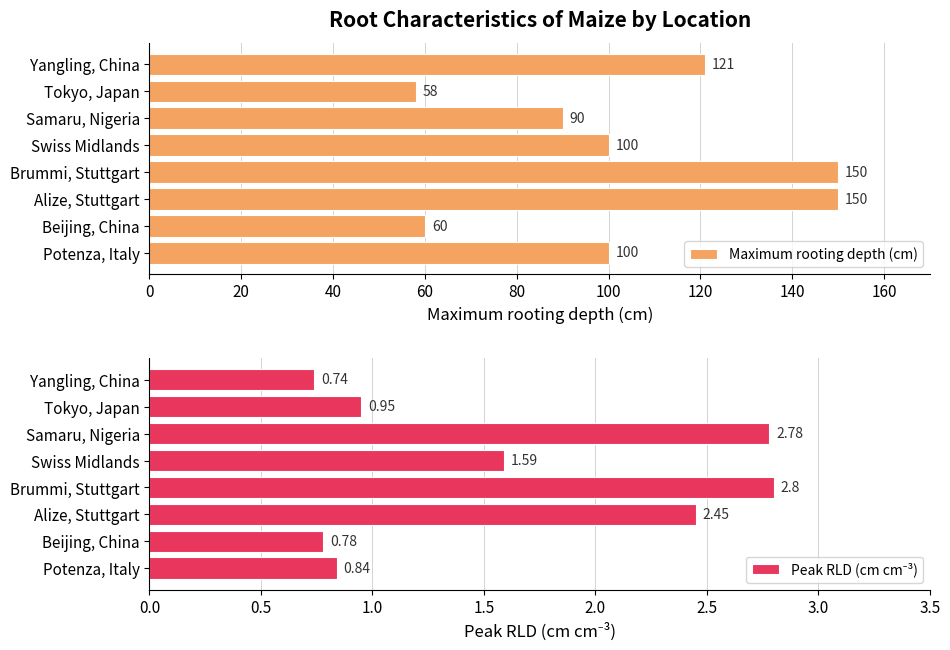

What is the difference between the maximum and minimum values in the Peak RLD (cm cm⁻³) series?

2.1